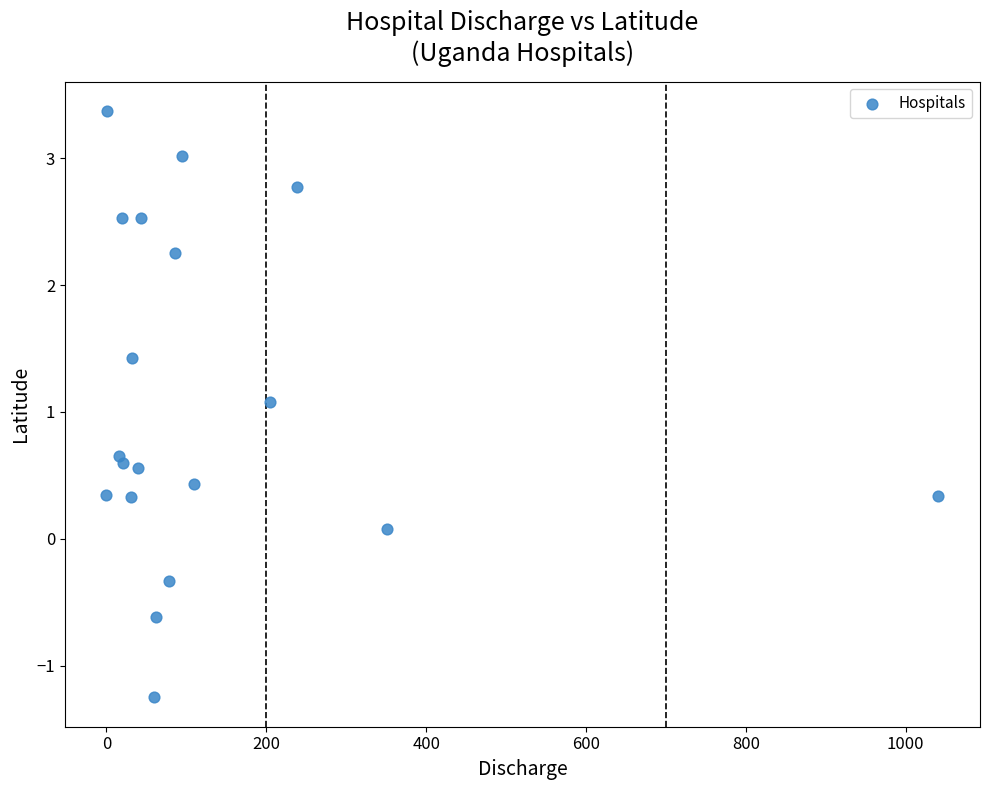

What Y value in the scatter plot is closest to 1?

1.1